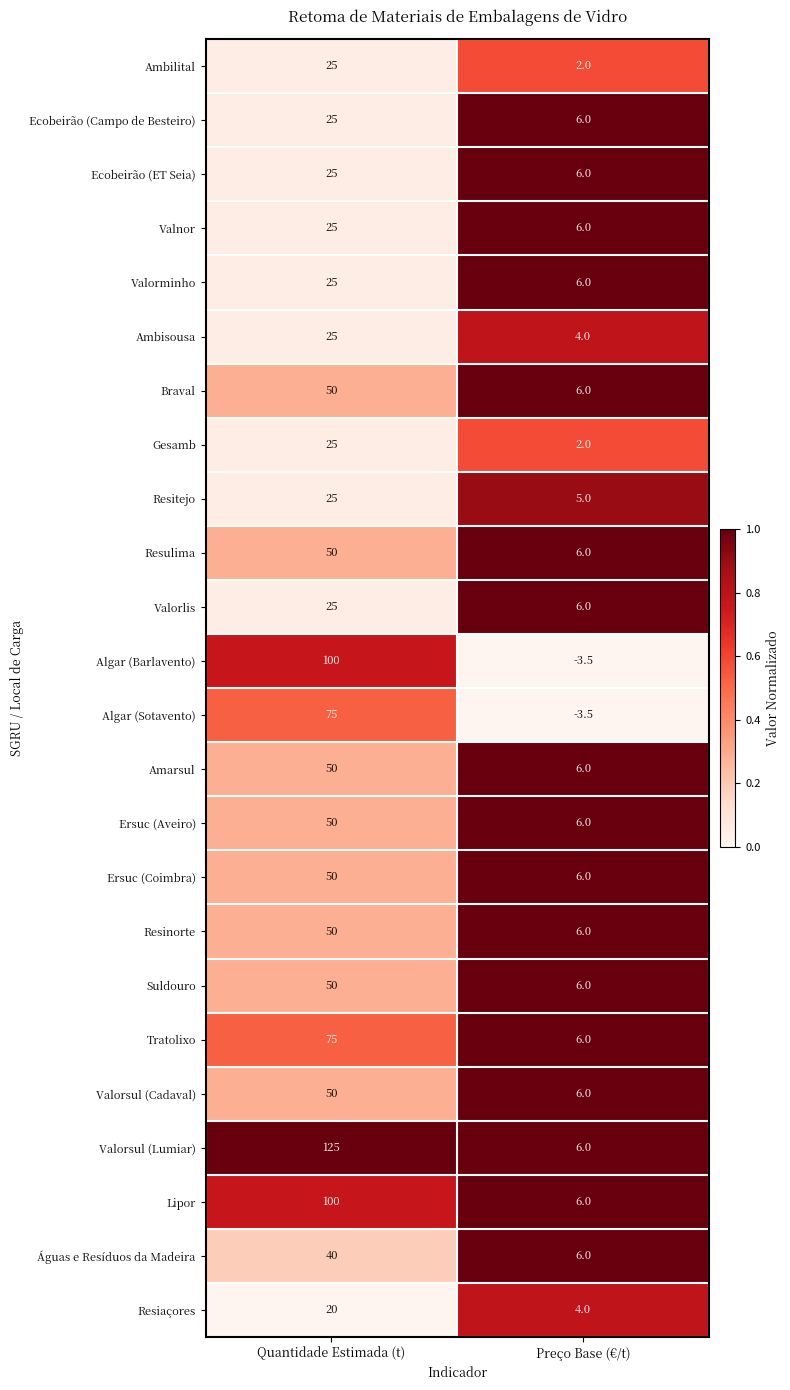

Which series changed the most between Quantidade Estimada (t) and Preço Base (€/t)?

Valorsul (Lumiar)